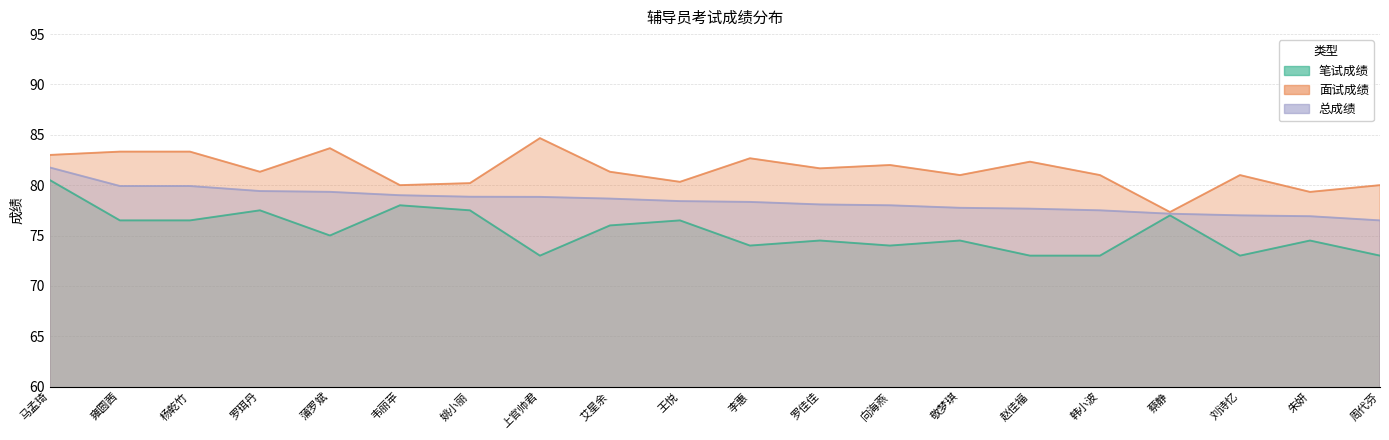

What is the difference between the highest and lowest values at 杨乾竹?

6.8